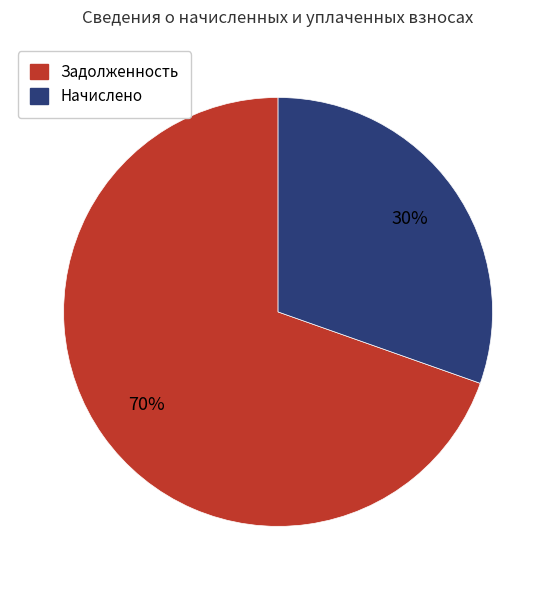

What is the ratio of the value at Начислено to the value at Задолженность?

0.4